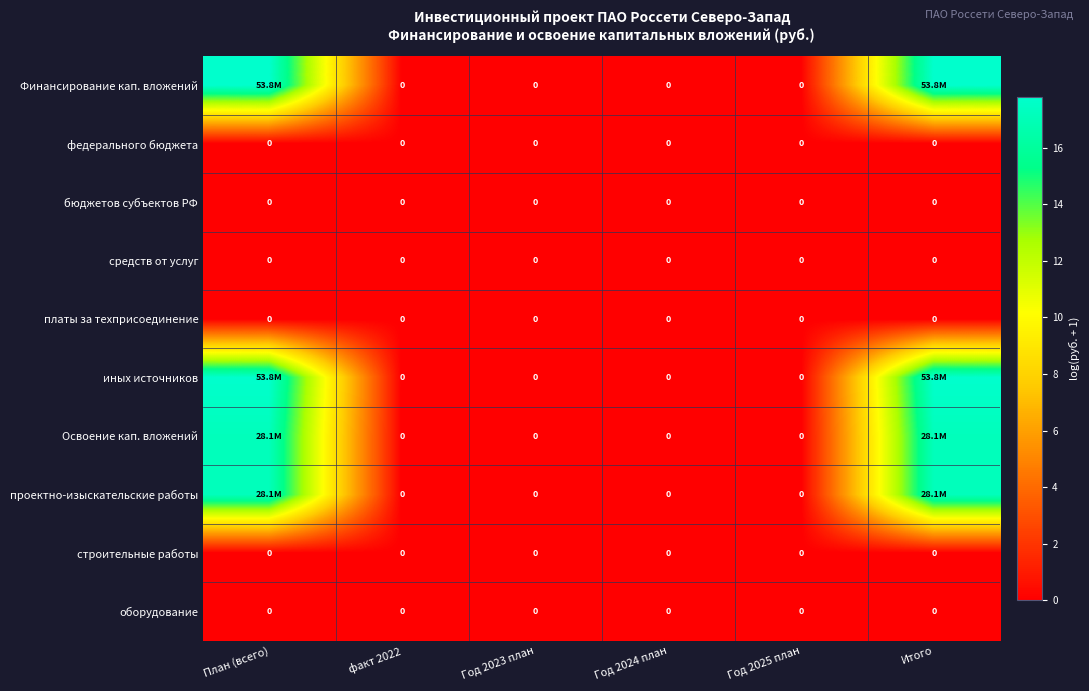

What is the maximum value shown in the chart?

17.8